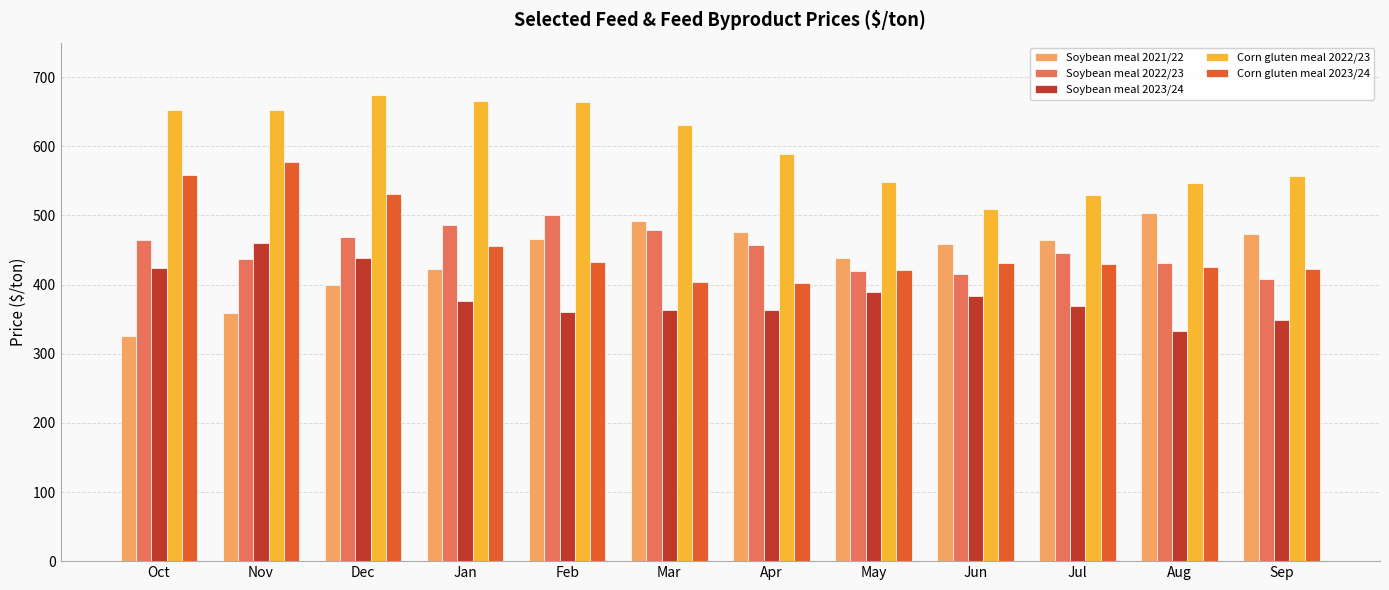

The Soybean meal 2023/24 series shows 390.0 at May. True or false?

True